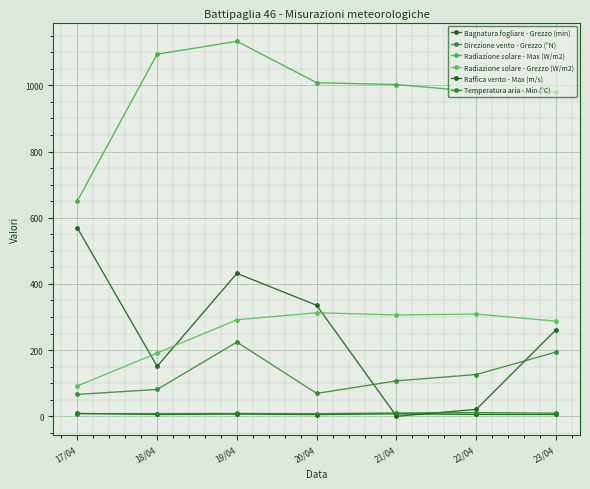

What is the difference between the maximum and minimum values in the Radiazione solare - Max (W/m2) series?

482.4